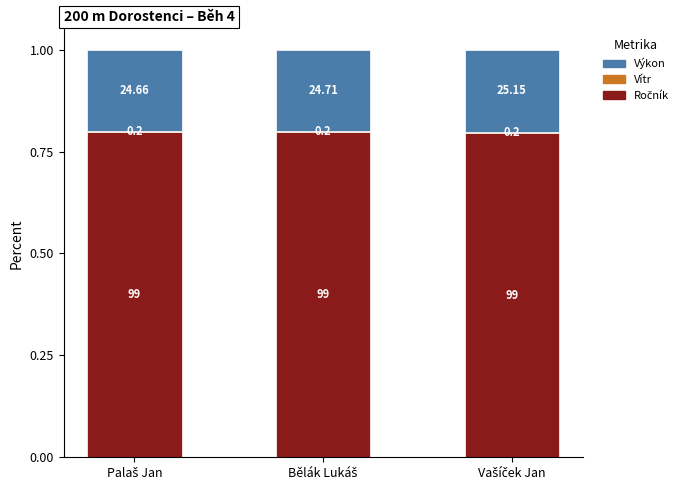

Rank the series by their average value, from highest to lowest.

Ročník, Výkon, Vítr